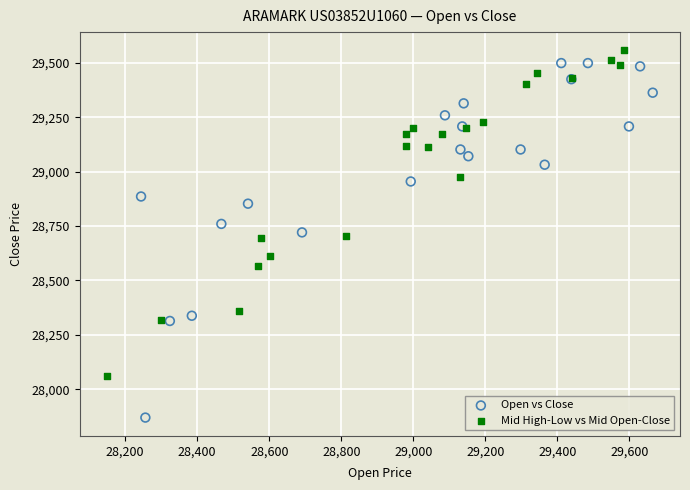

Which series has the largest Y range (max minus min)?

Open vs Close